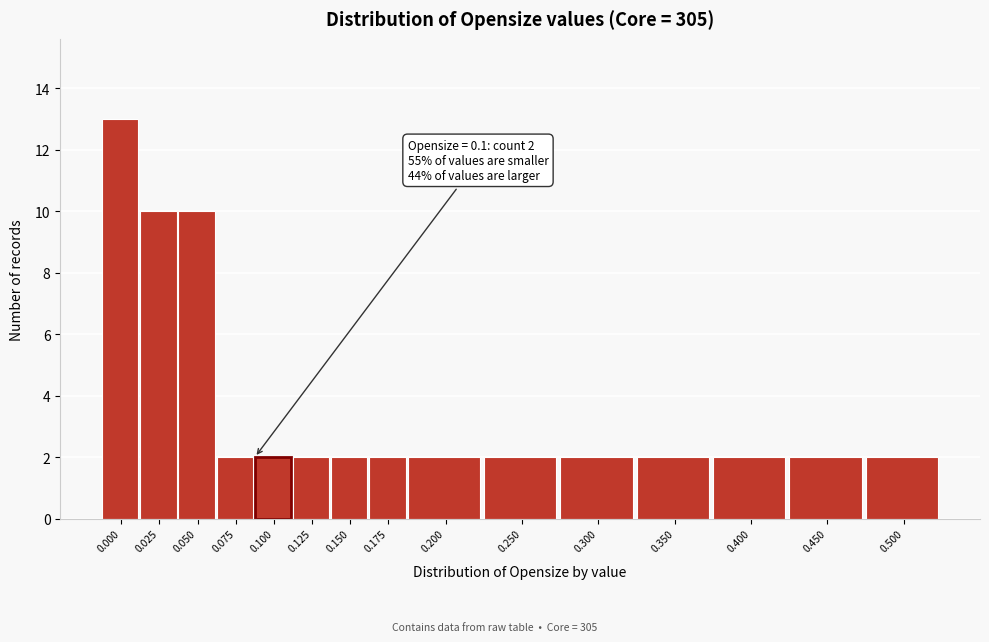

Reading left to right, transcribe all the data shown in this chart.

0.000=13	0.025=10	0.050=10	0.075=2	0.100=2	0.125=2	0.150=2	0.175=2	0.200=2	0.250=2	0.300=2	0.350=2	0.400=2	0.450=2	0.500=2